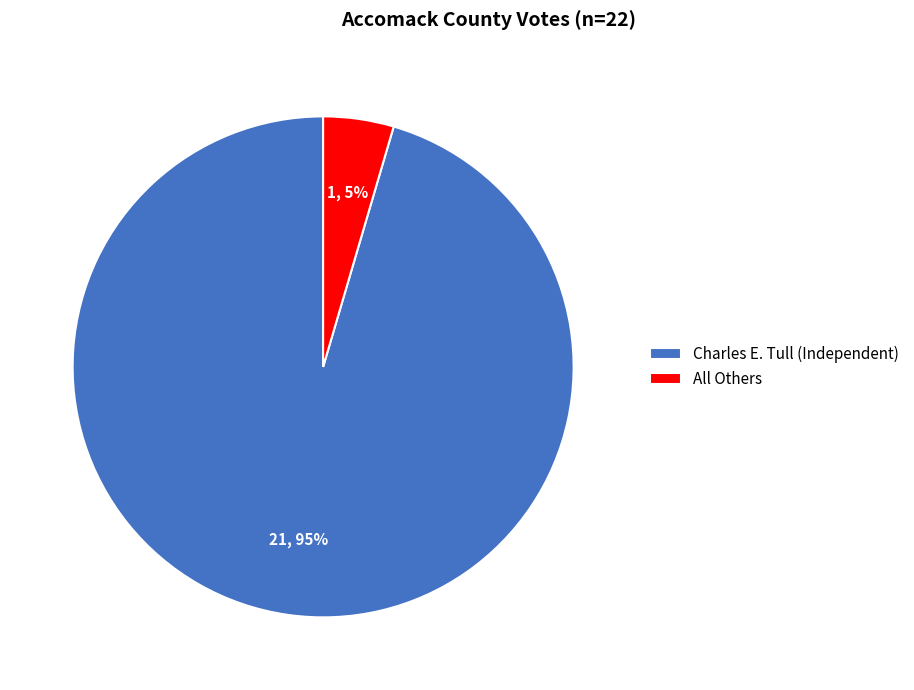

Is it true that Charles E. Tull (Independent) is 95% of the pie?

True